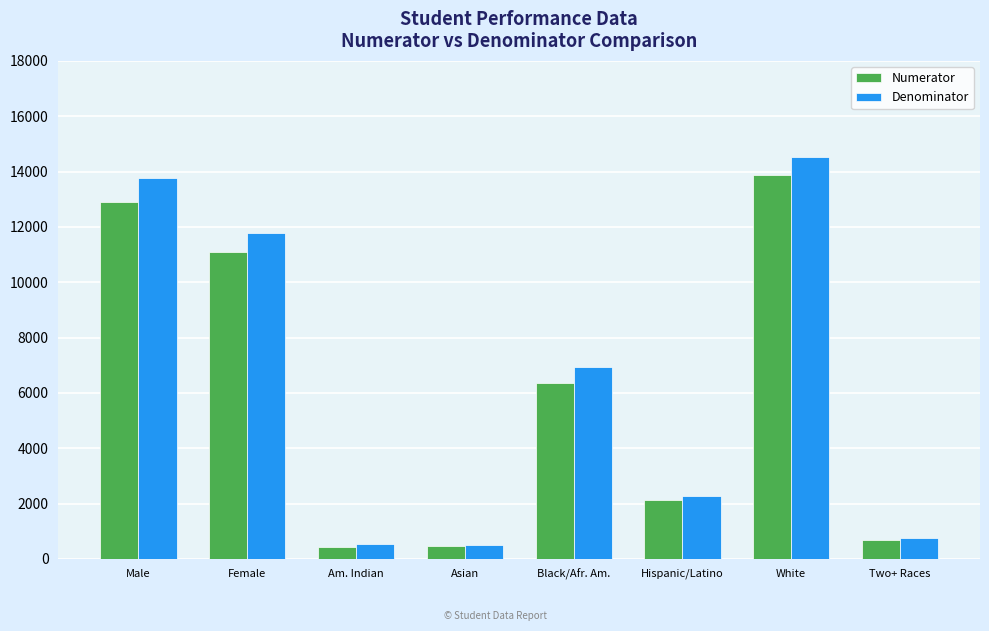

How many series are shown in this chart?

2